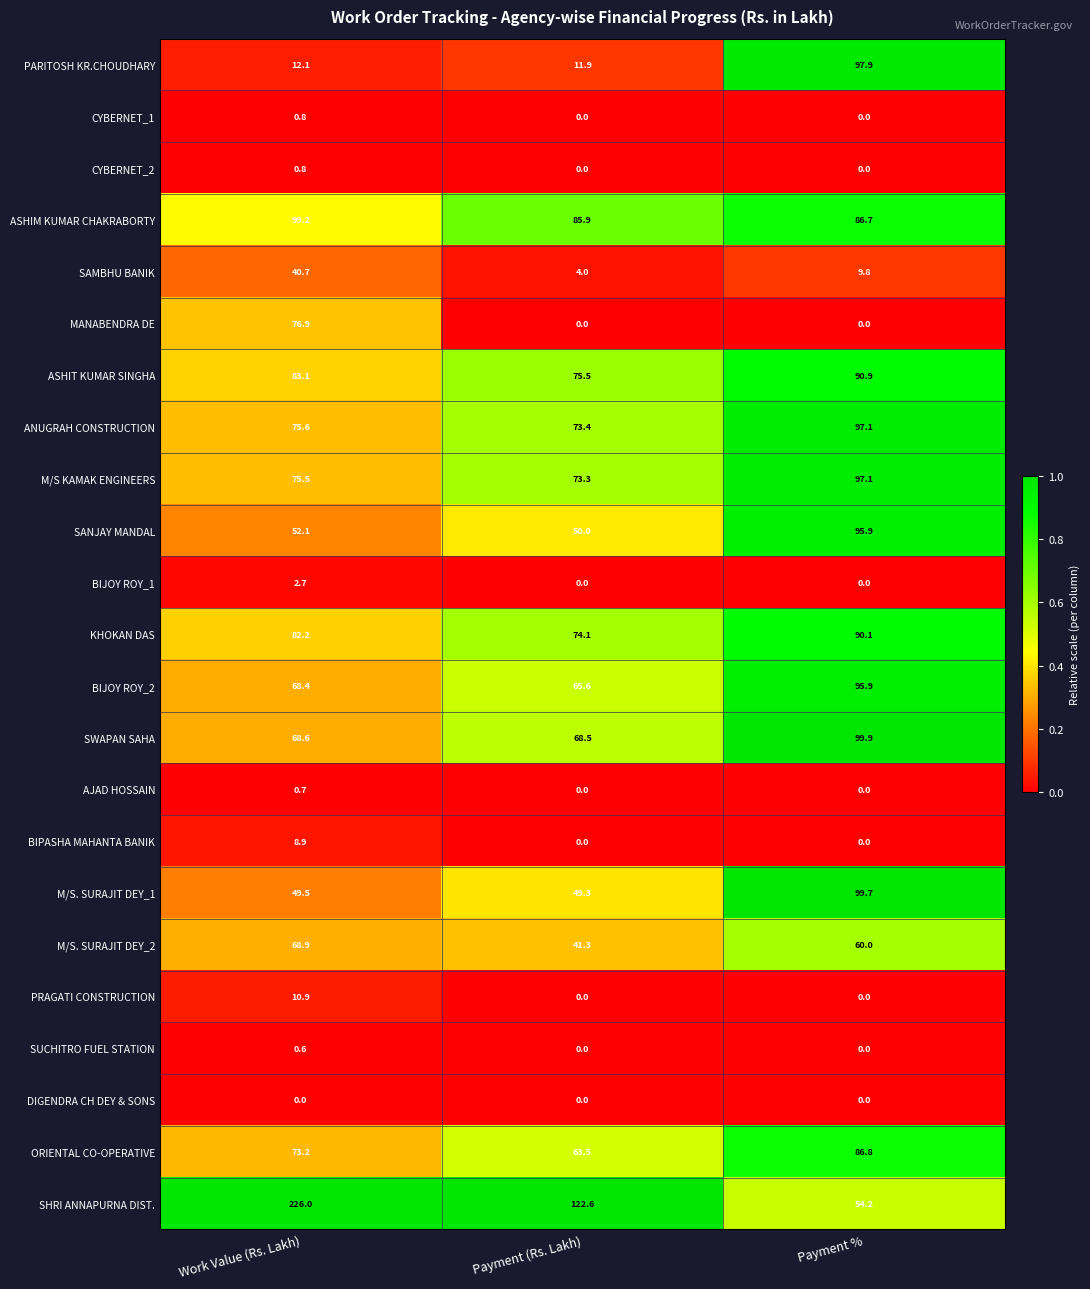

What is the total value across all series at Payment %?

1162.0